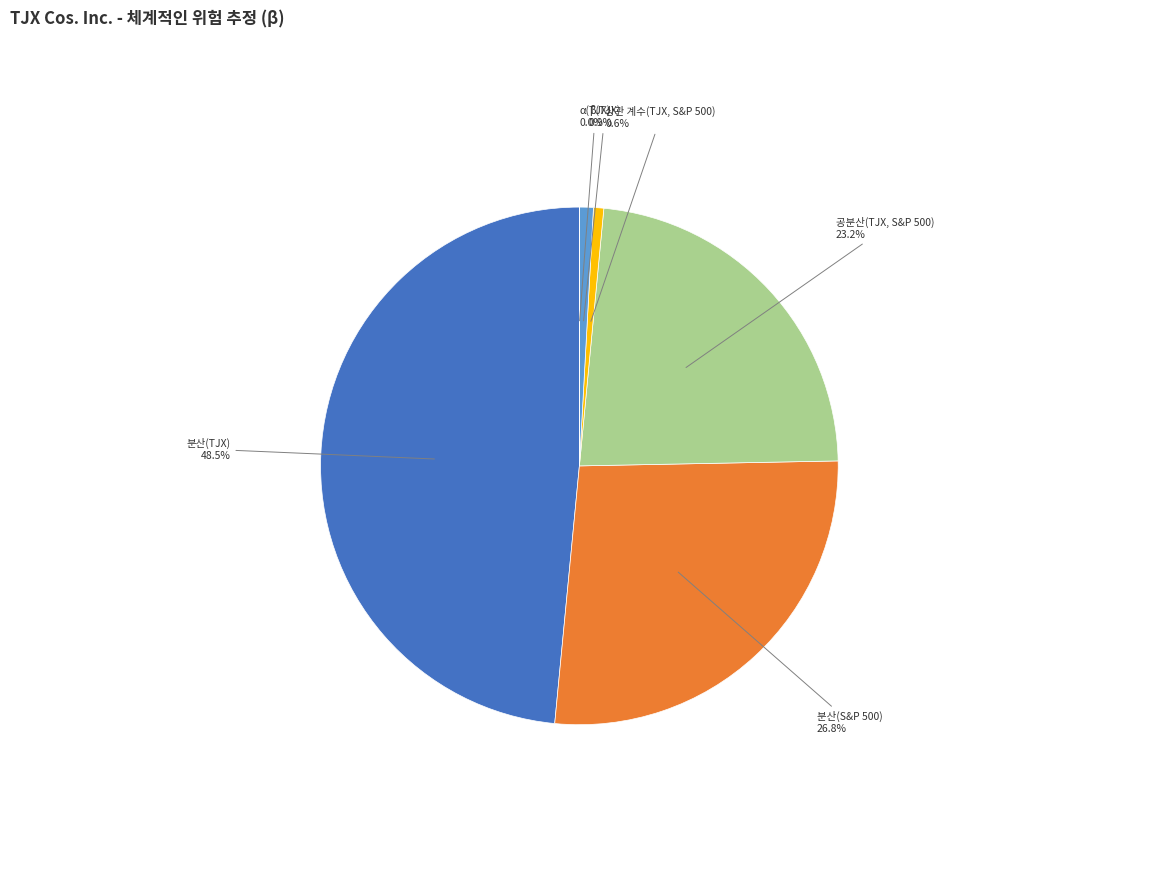

To the nearest percent, what is the difference between the β(TJX) and 분산(S&P 500) slice percentages?

26%